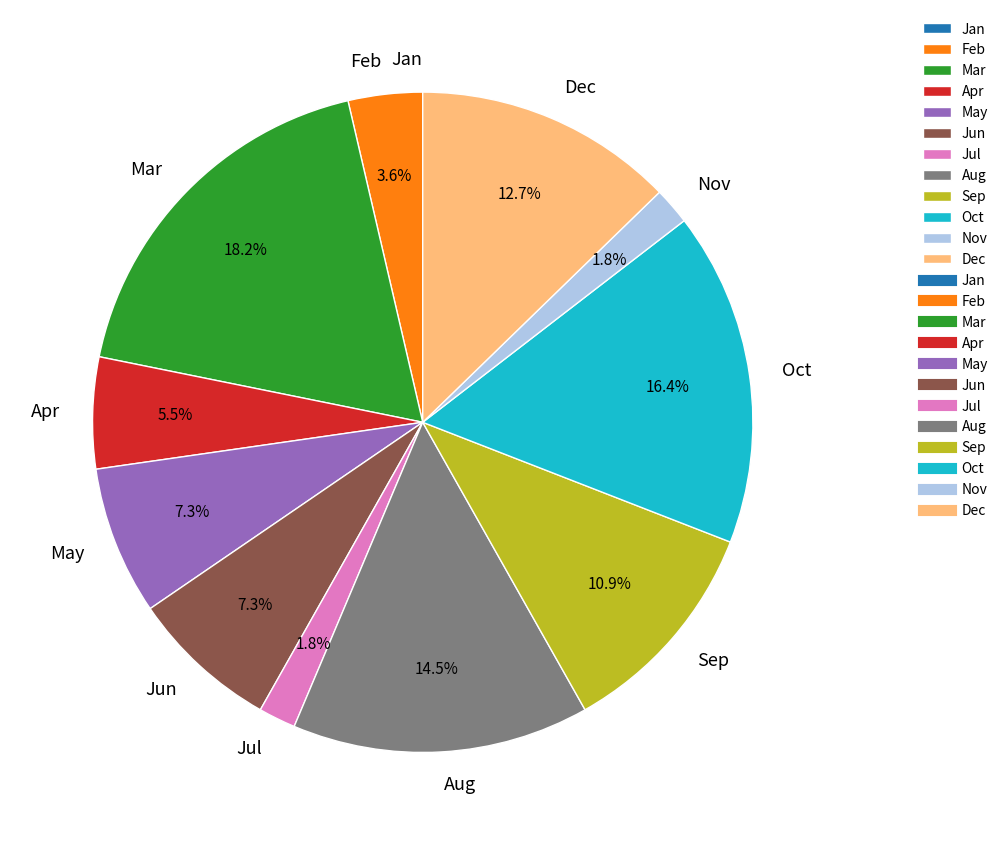

Which category has the biggest portion of the pie?

Mar